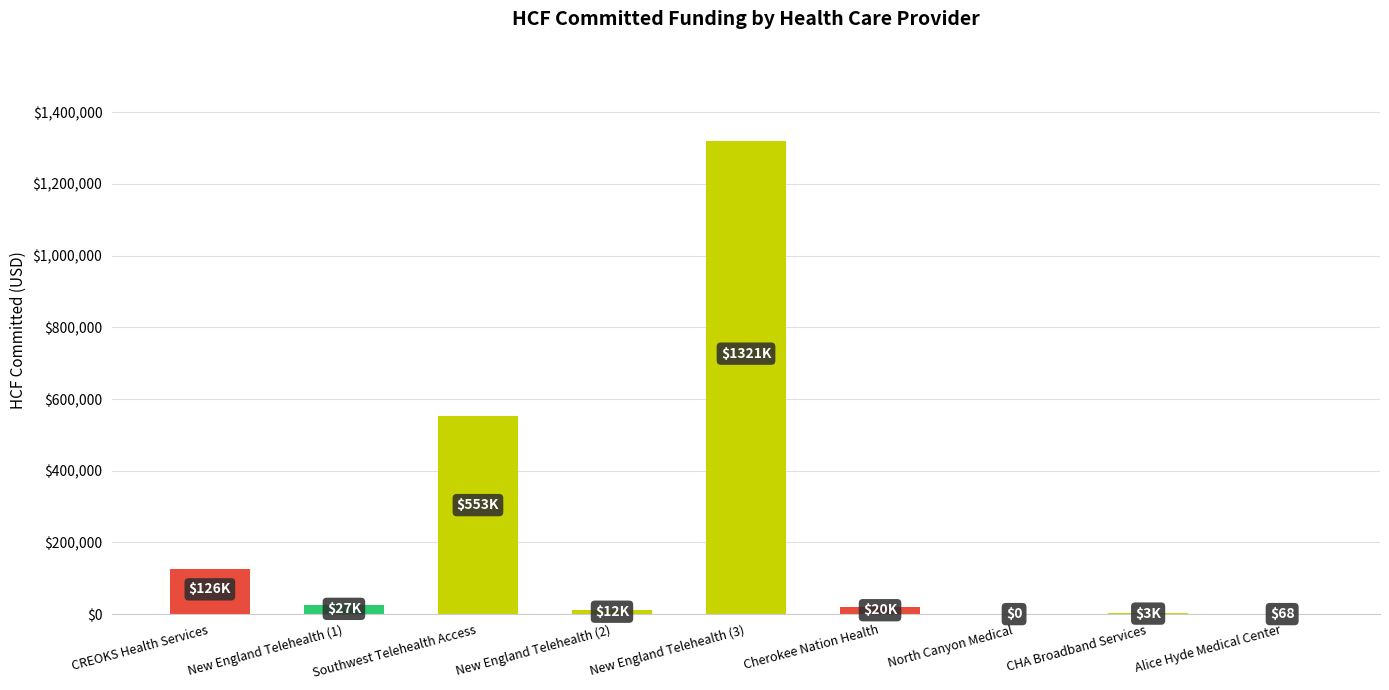

True or false: the data shows 0 at North Canyon Medical.

True